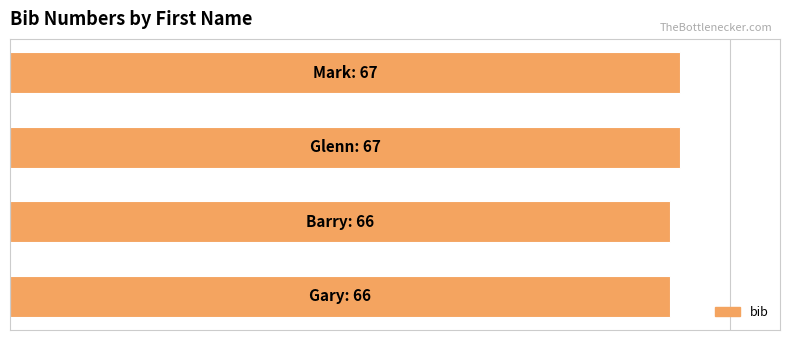

How many series are shown in this chart?

1